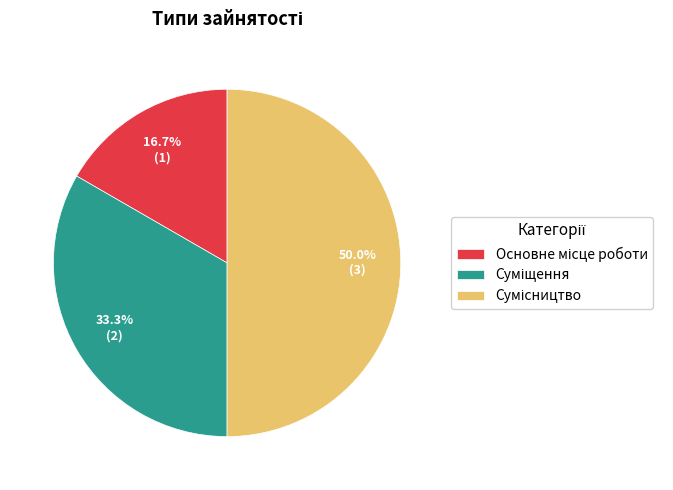

Approximately how many times larger is the value at Суміщення compared to Основне місце роботи?

2.0